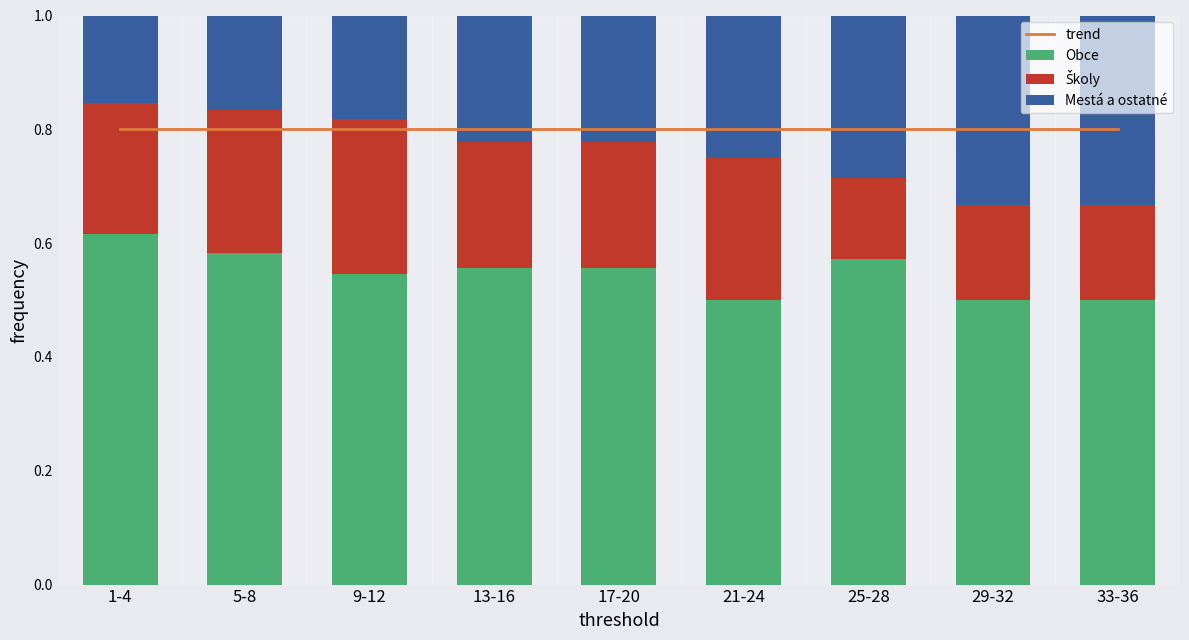

Reading left to right, transcribe all the data shown in this chart.

trend: 0.8	0.8	0.8	0.8	0.8	0.8	0.8	0.8	0.8
Obce: 0.6	0.6	0.5	0.6	0.6	0.5	0.6	0.5	0.5
Školy: 0.2	0.2	0.3	0.2	0.2	0.2	0.1	0.2	0.2
Mestá a ostatné: 0.2	0.2	0.2	0.2	0.2	0.2	0.3	0.3	0.3